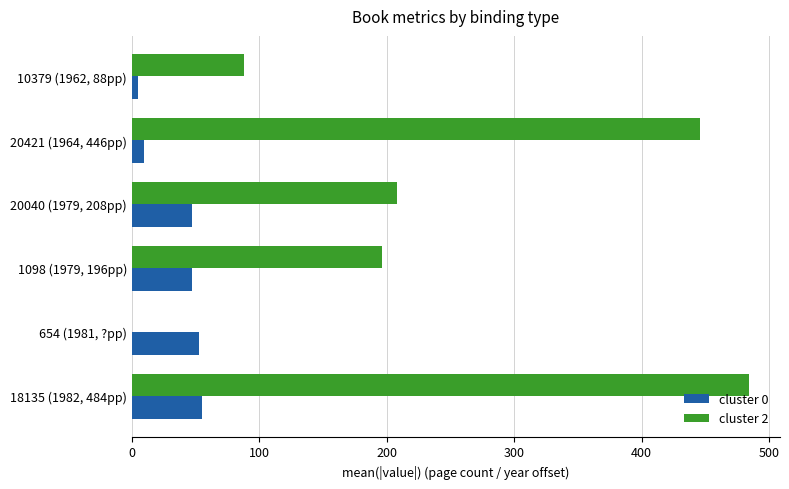

Which series has the largest total across all categories?

cluster 2